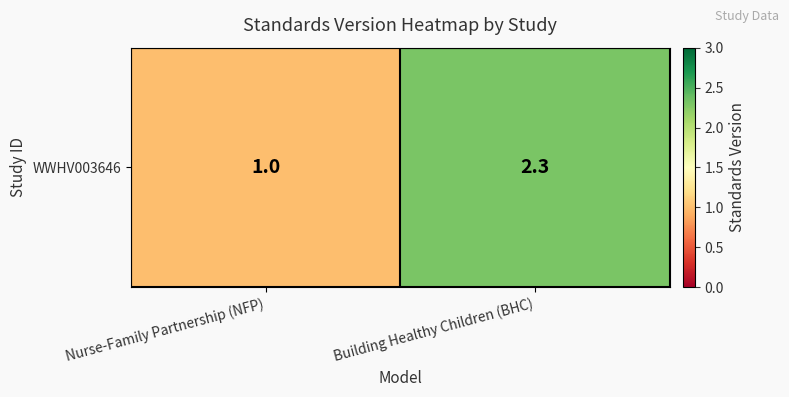

At which category does the chart reach its peak across all series?

Building Healthy Children (BHC)